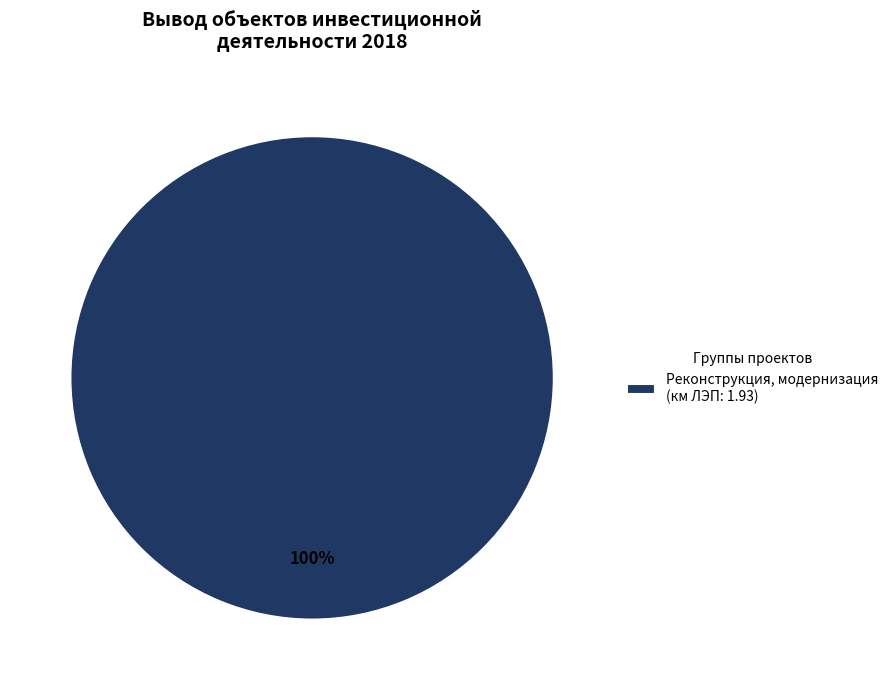

Is it true that Реконструкция, модернизация (км ЛЭП: 1.93) is 100% of the pie?

True